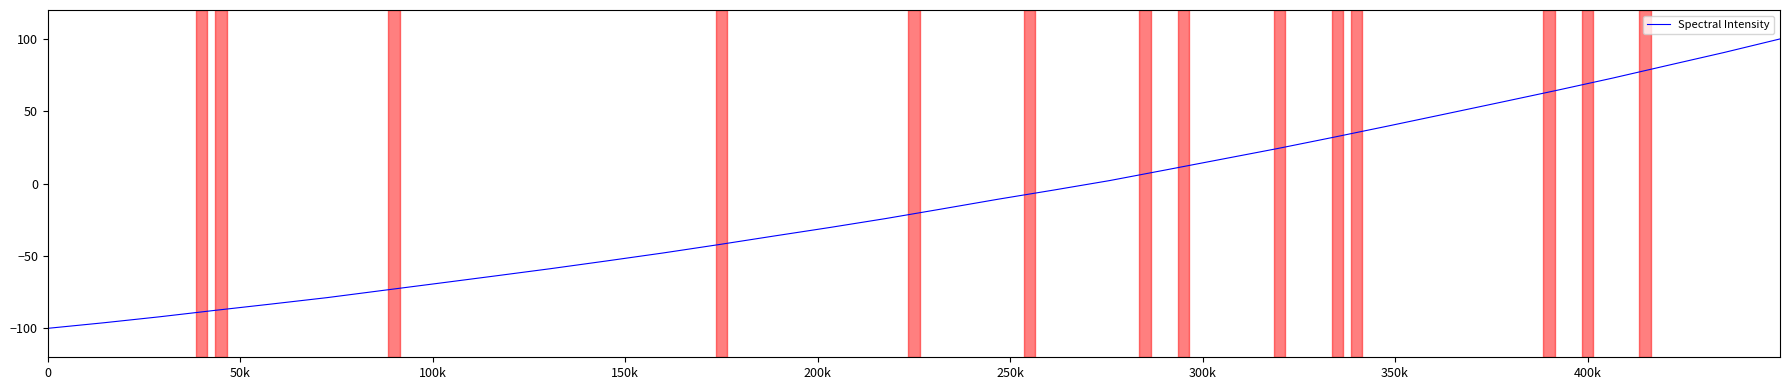

How many categories are shown in the chart?

32